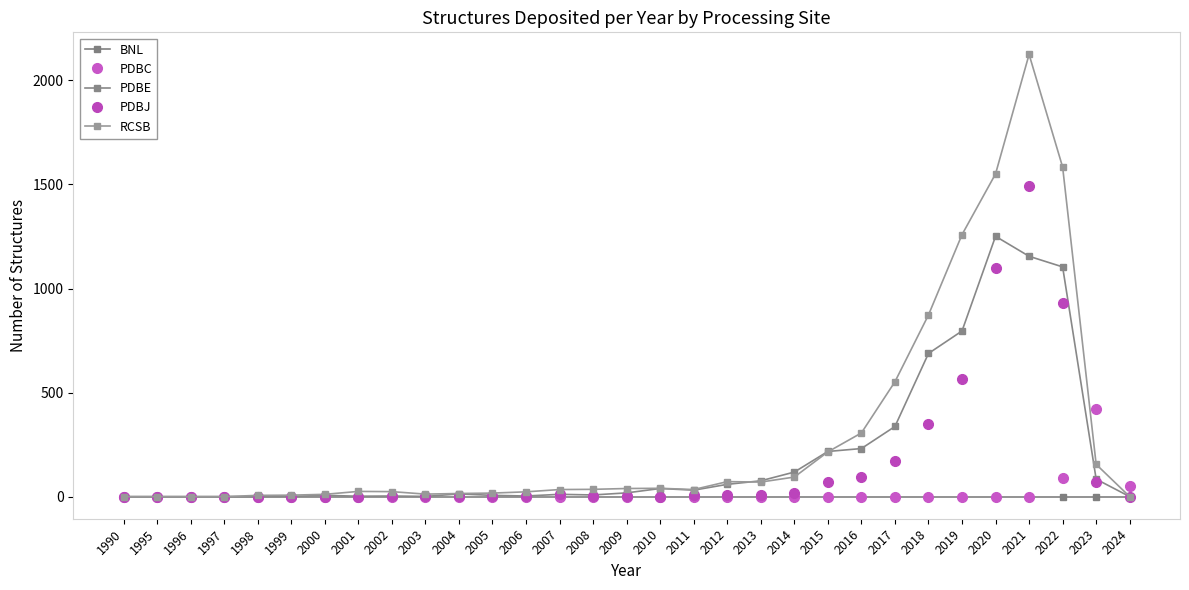

At how many categories does at least one series exceed 435?

6